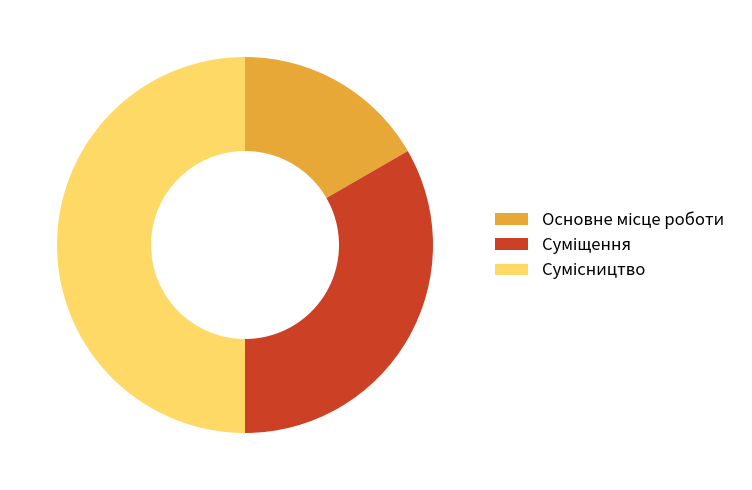

Does Сумісництво represent more than half of the total?

No